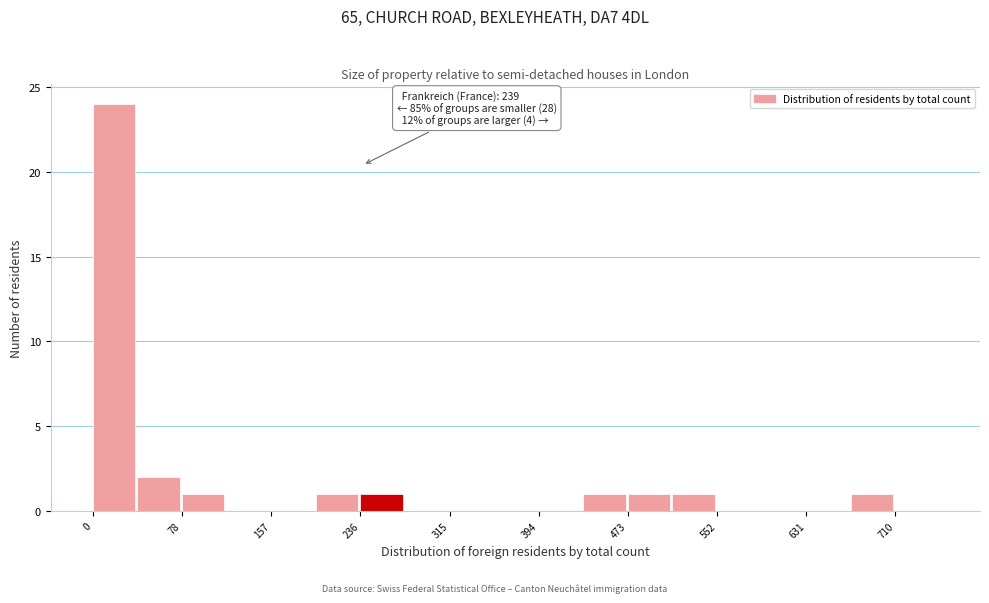

Read against the x-axis, roughly where is the centre of the tallest bar?

20